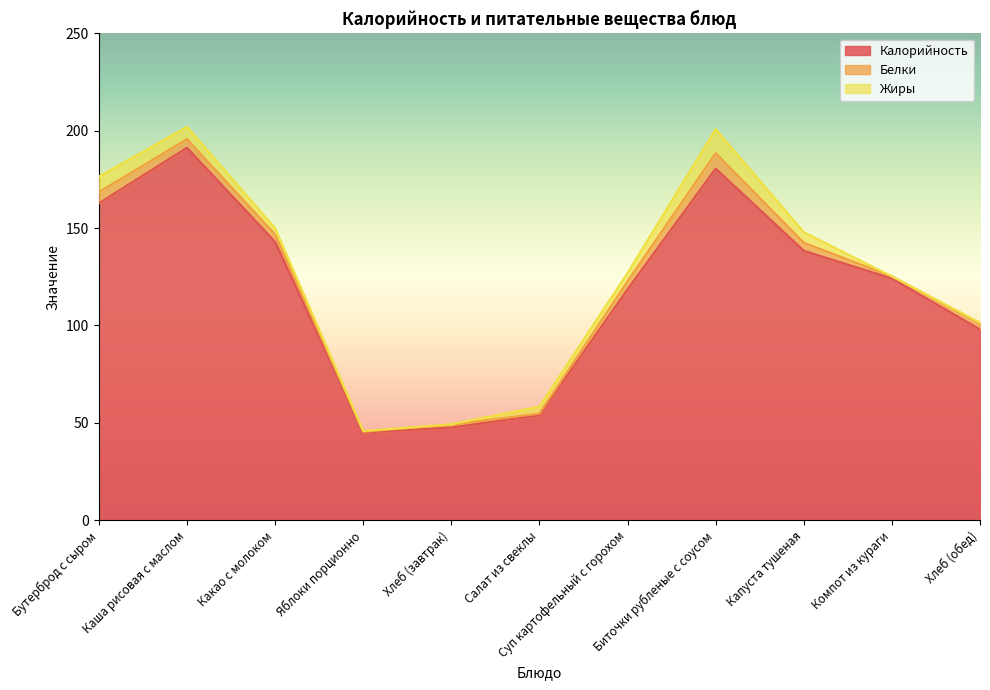

Which category has the lowest value in the Жиры series?

Компот из кураги